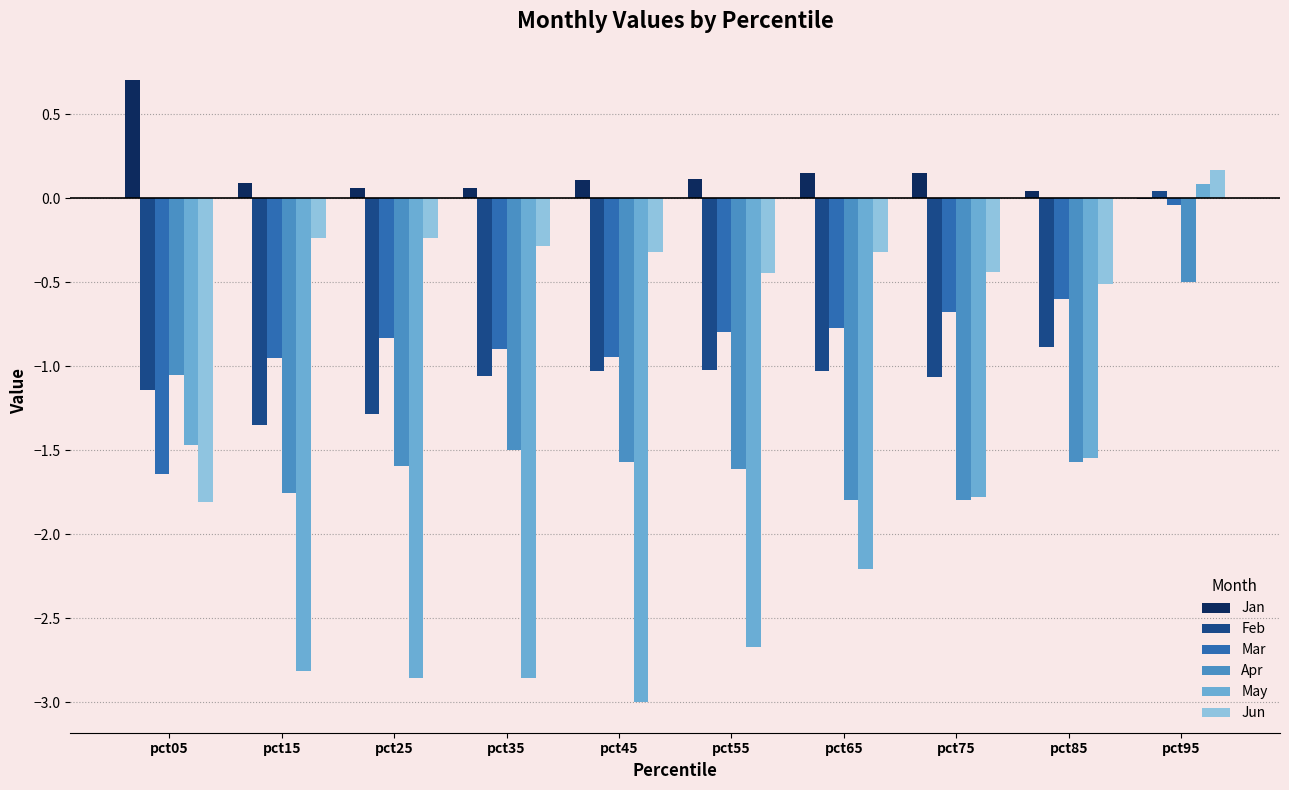

What is the spread (max minus min) of values at pct05?

2.5